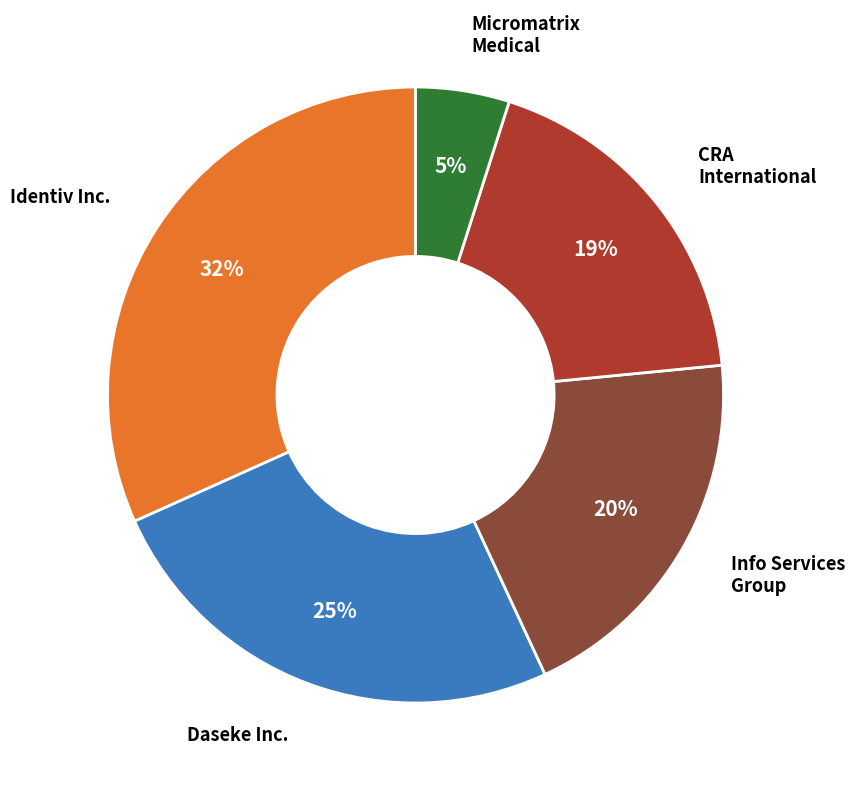

To the nearest percent, what is the average slice percentage?

20%